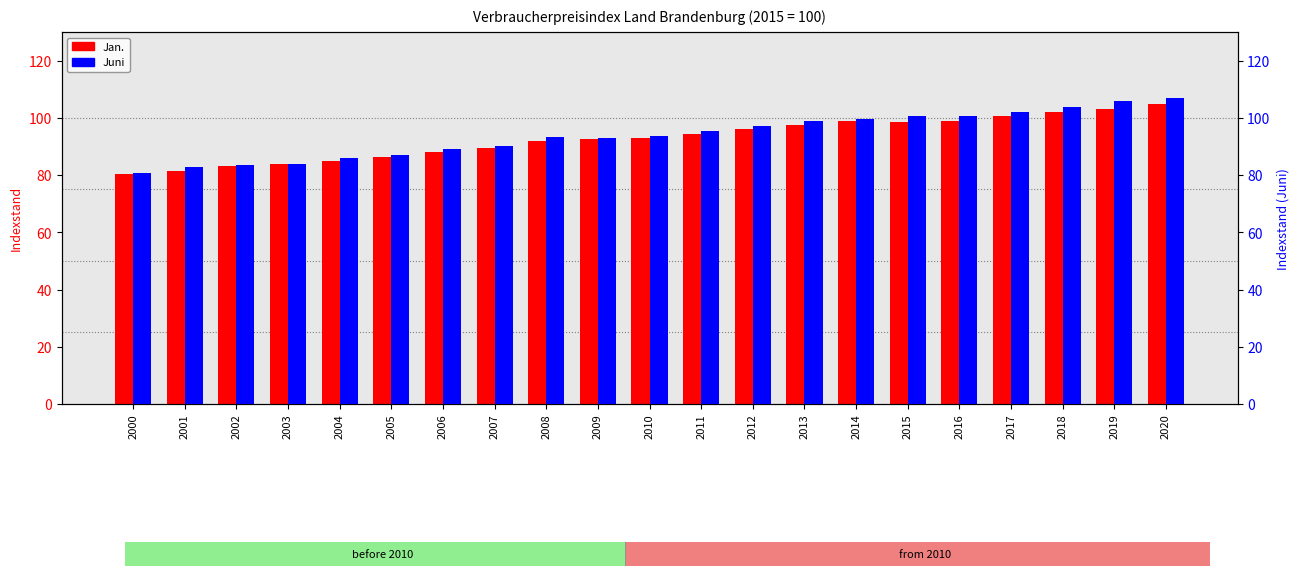

Between 2000 and 2006, which series saw the biggest shift?

Juni